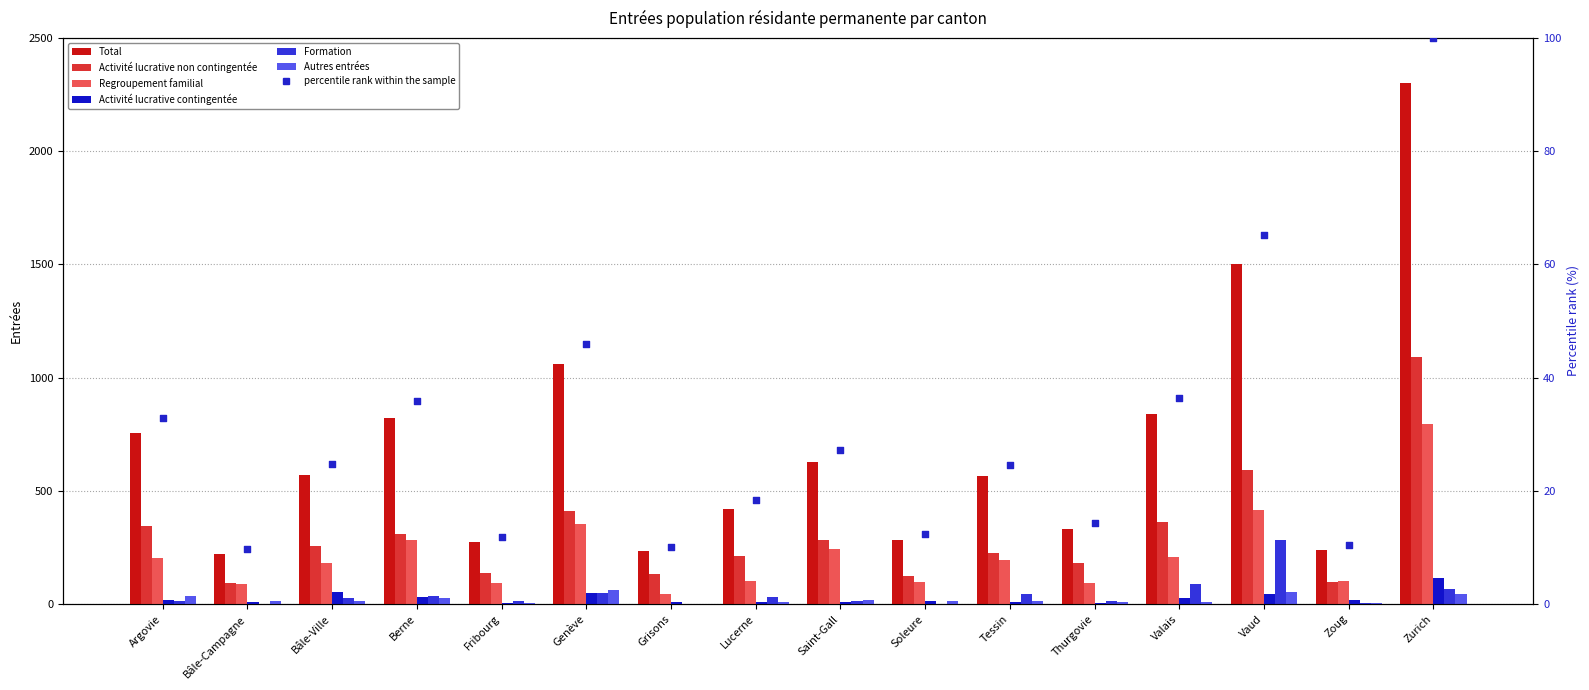

Is the value of Total at Zurich greater than the value of Activité lucrative non contingentée at Bâle-Ville?

No